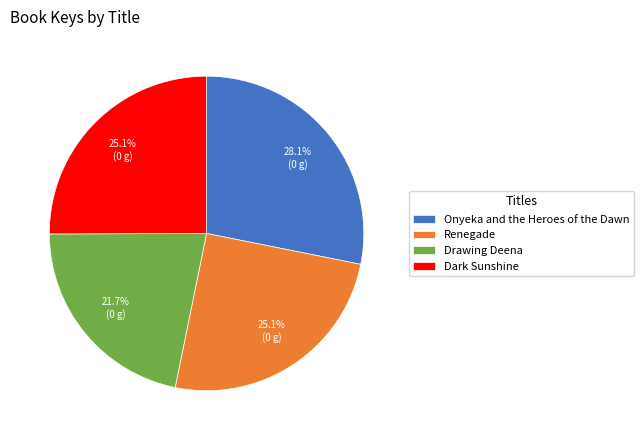

What percentage is the Dark Sunshine slice, to the nearest percent?

25%